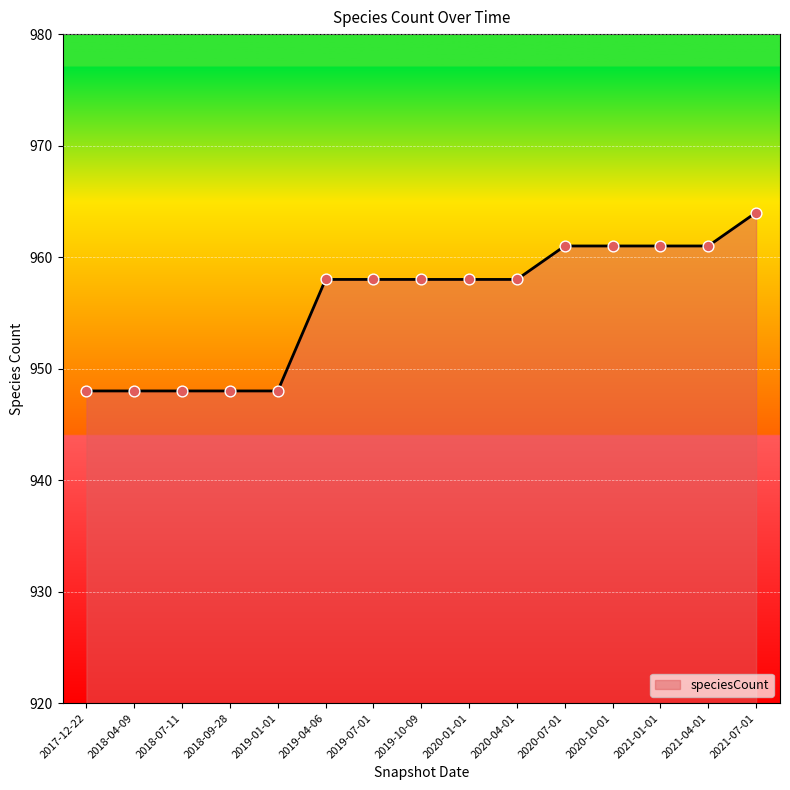

Between 2019-07-01 and 2021-01-01, which is larger?

2021-01-01